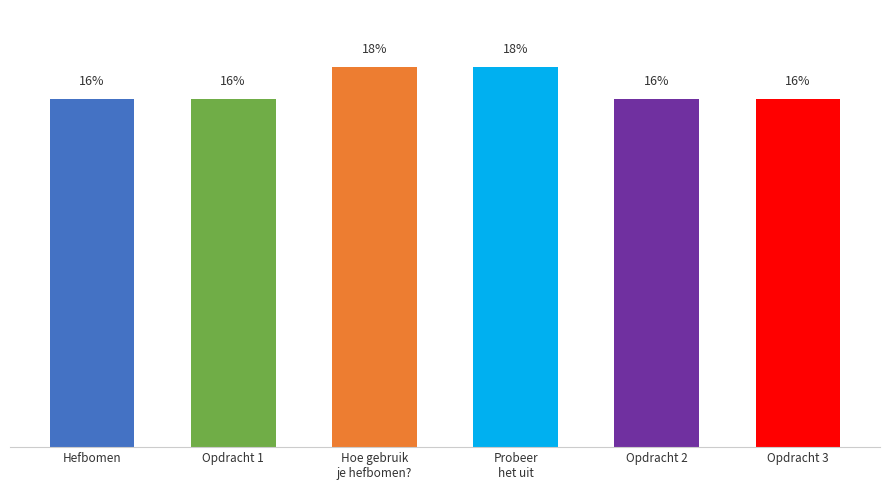

Count the values in the range 16 to 17.

4